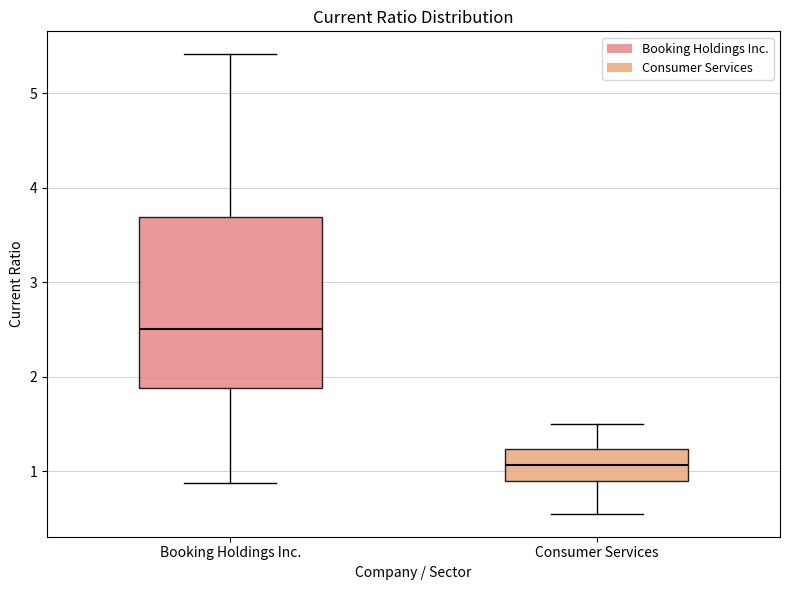

Reading left to right, read every box against the y-axis: the position of its median line, the range the box covers, and the ends of its whiskers. The values are not printed on the chart, so give them approximately, as read against the axis.

Booking Holdings Inc.: median 2.5, box 1.9 to 3.7, whiskers 0.9 to 5.4
Consumer Services: median 1.1, box 0.9 to 1.2, whiskers 0.6 to 1.5